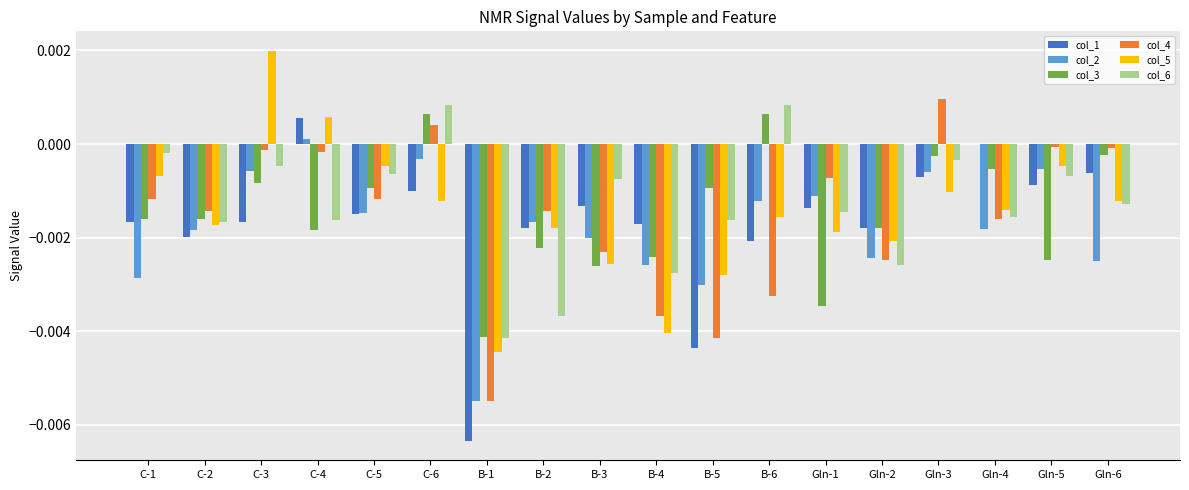

How many groups of bars are there?

18